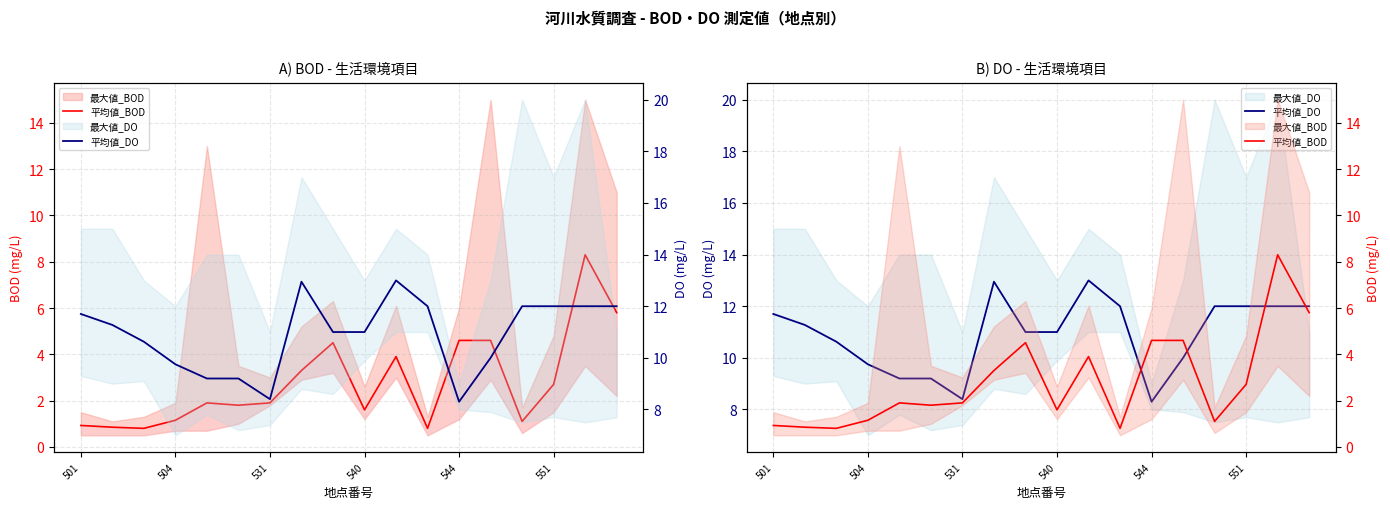

Is the value of 平均値_DO at 13 greater than the value of 平均値_BOD at 544?

Yes